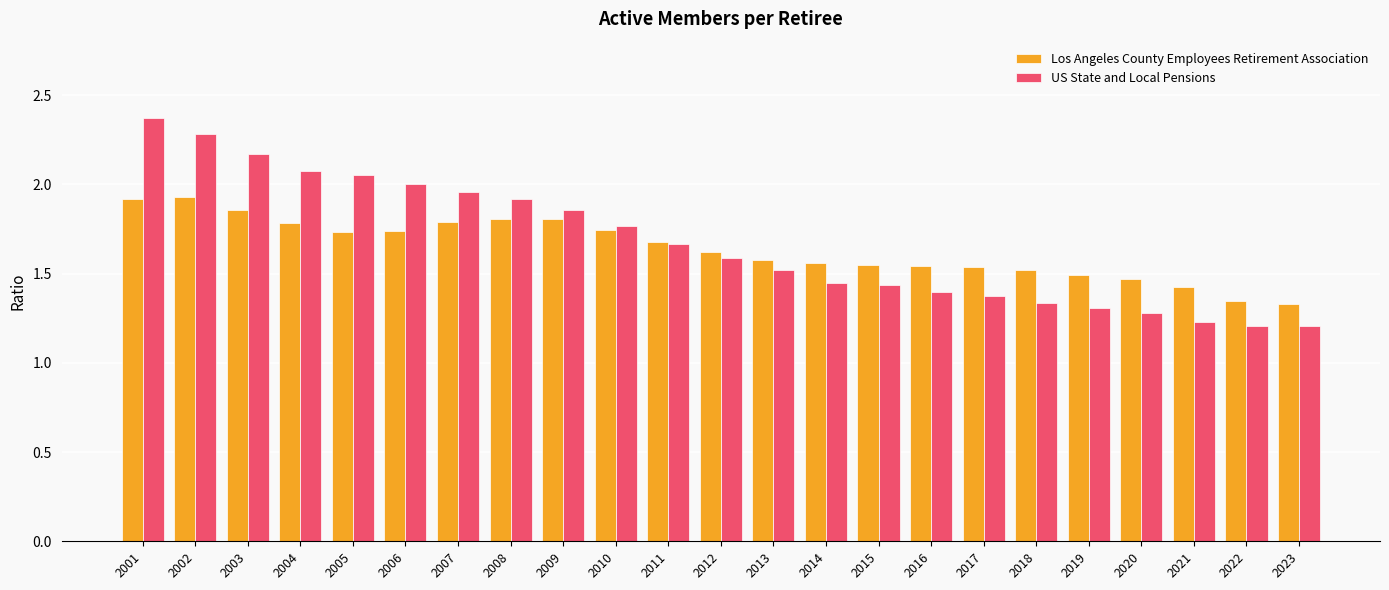

Is it true that US State and Local Pensions equals 0.8 at 2022?

False